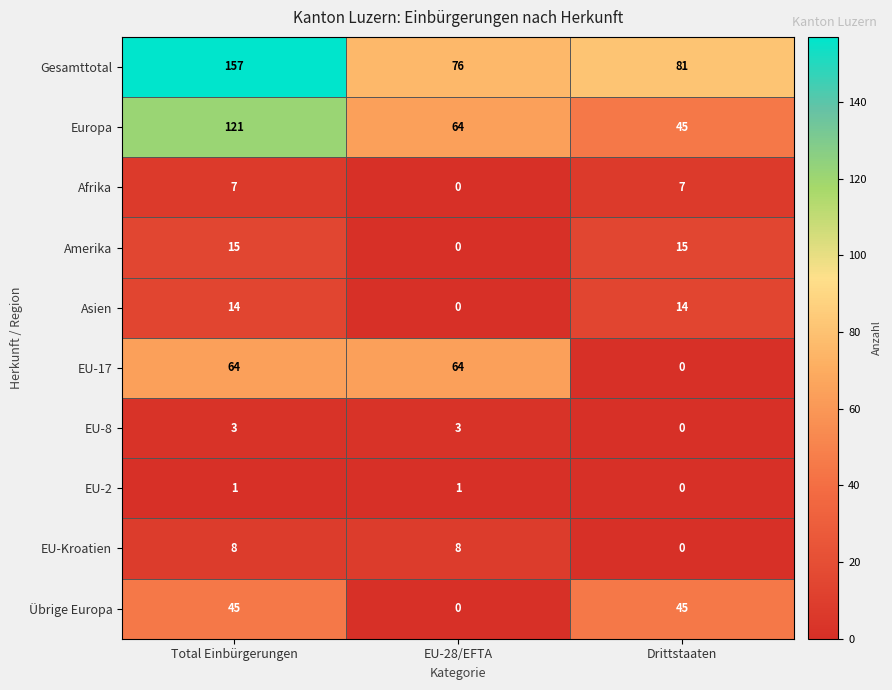

List the series in order of their peak value, lowest first.

EU-2, EU-8, Afrika, EU-Kroatien, Asien, Amerika, Übrige Europa, EU-17, Europa, Gesamttotal